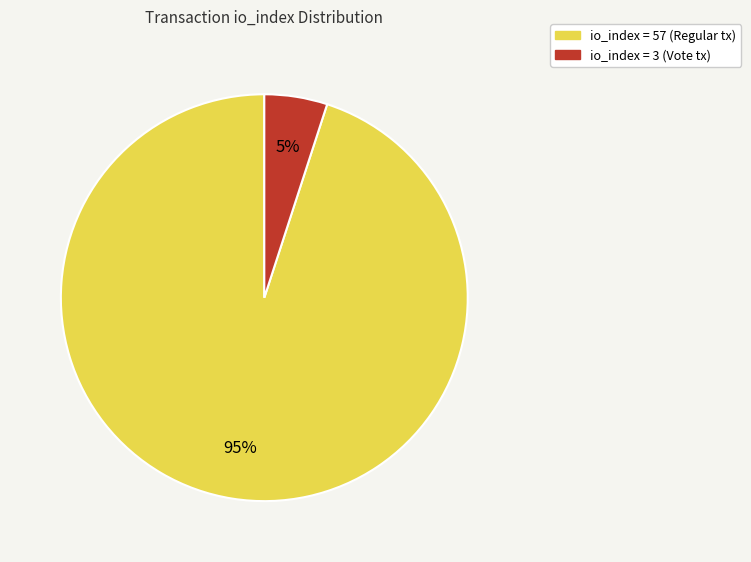

To the nearest percent, what is the difference between the largest and smallest slice percentages?

90%